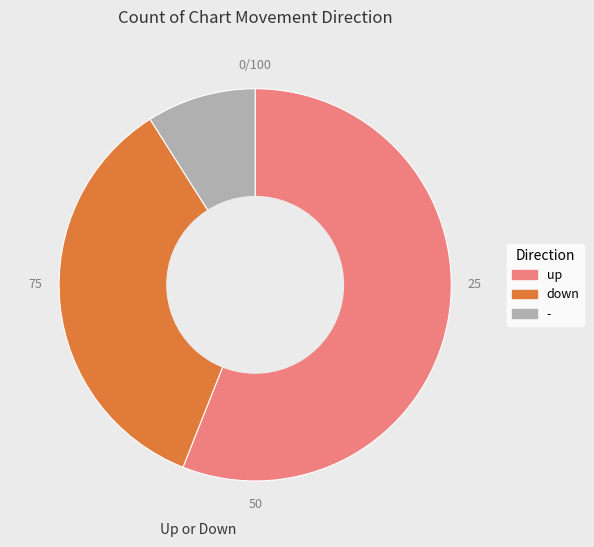

Is the sum of up and down greater than half?

Yes